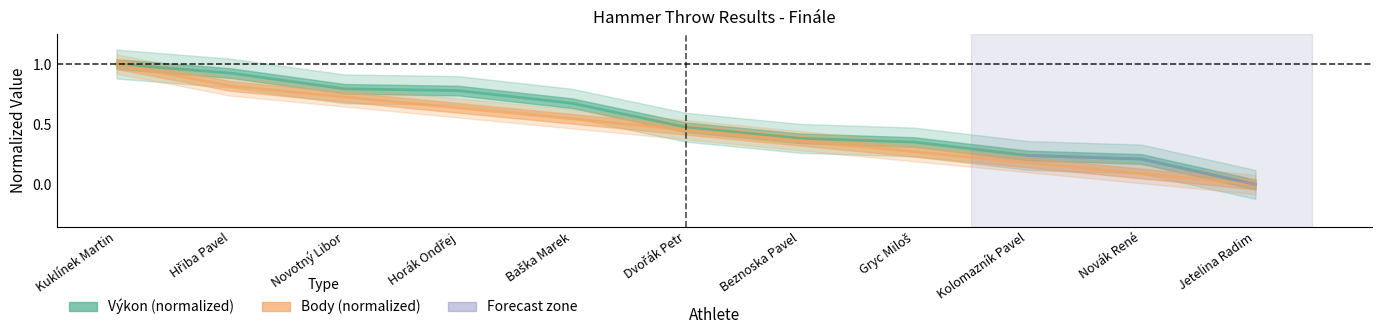

Which series has the widest spread of values?

Výkon